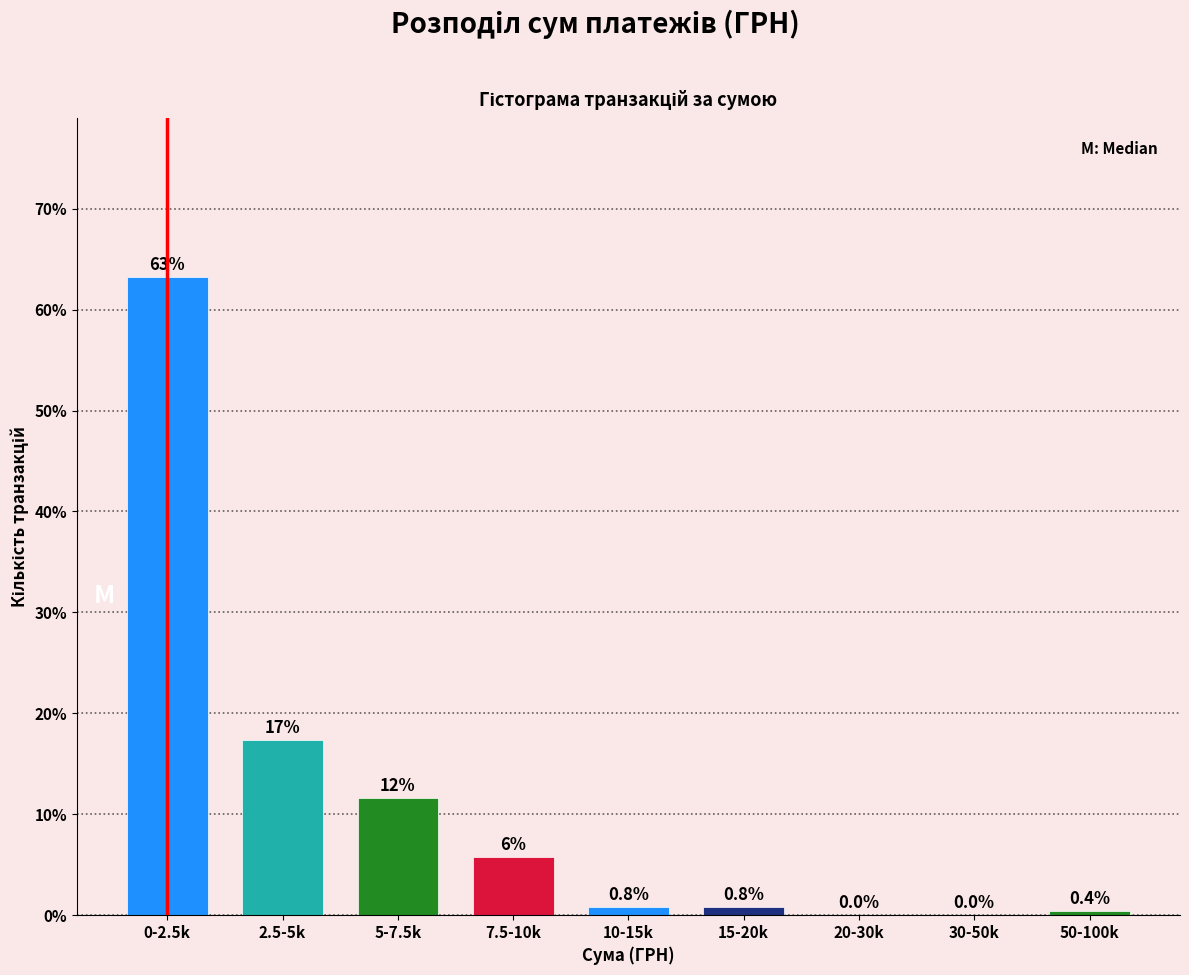

Reading left to right, transcribe all the data shown in this chart.

0-2.5k=63.2	2.5-5k=17.4	5-7.5k=11.6	7.5-10k=5.8	10-15k=0.8	15-20k=0.8	20-30k=0.0	30-50k=0.0	50-100k=0.4